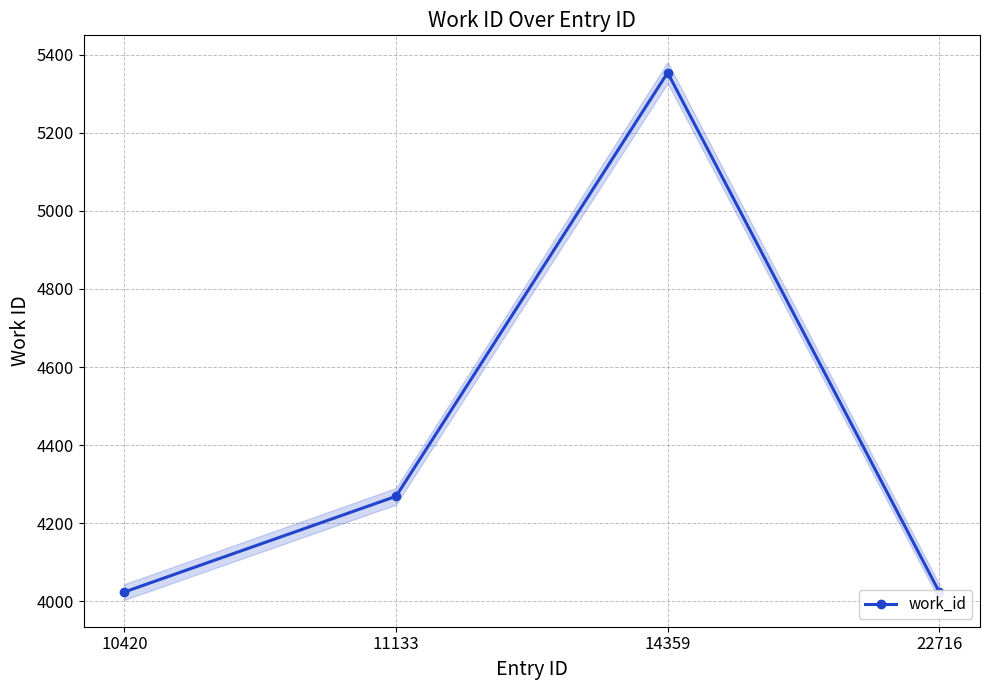

Which category has the highest value across all series?

14359